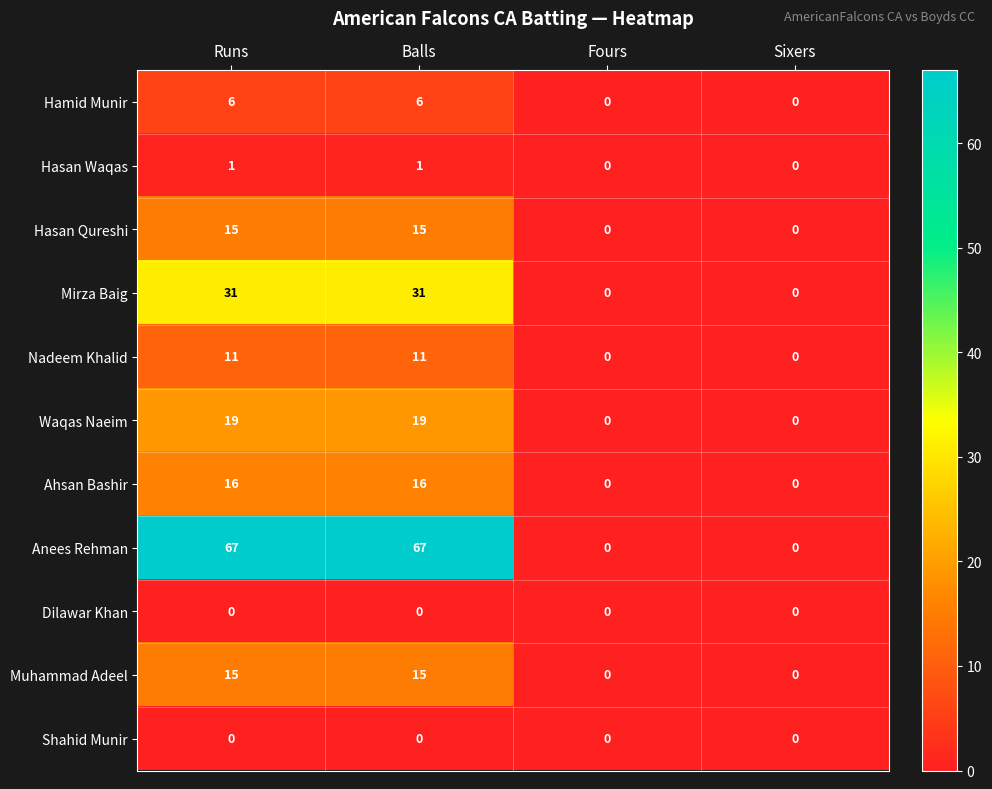

Is it true that Anees Rehman equals 0 at Fours?

True